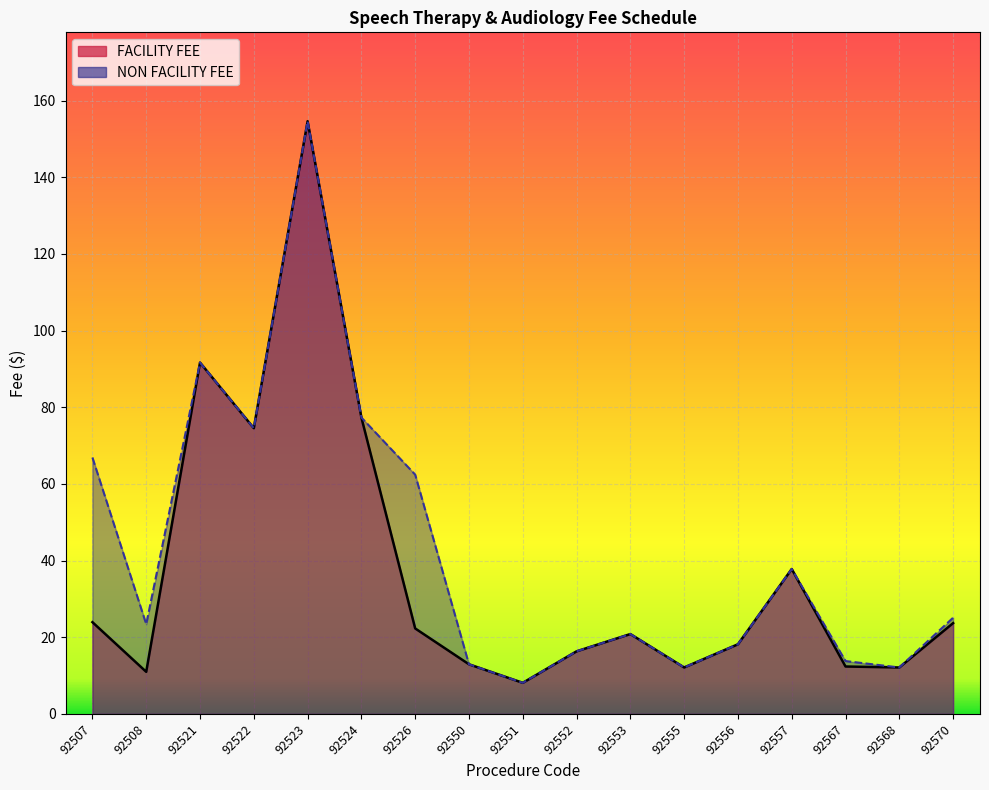

In NON FACILITY FEE, how many points are lower than both neighbors (excluding endpoints)?

5